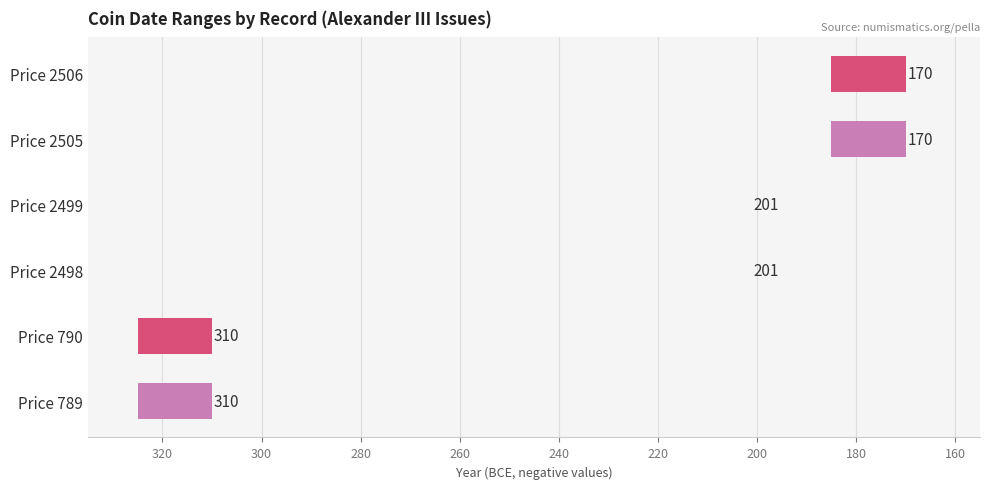

The value at Price 790 is 15. True or false?

True